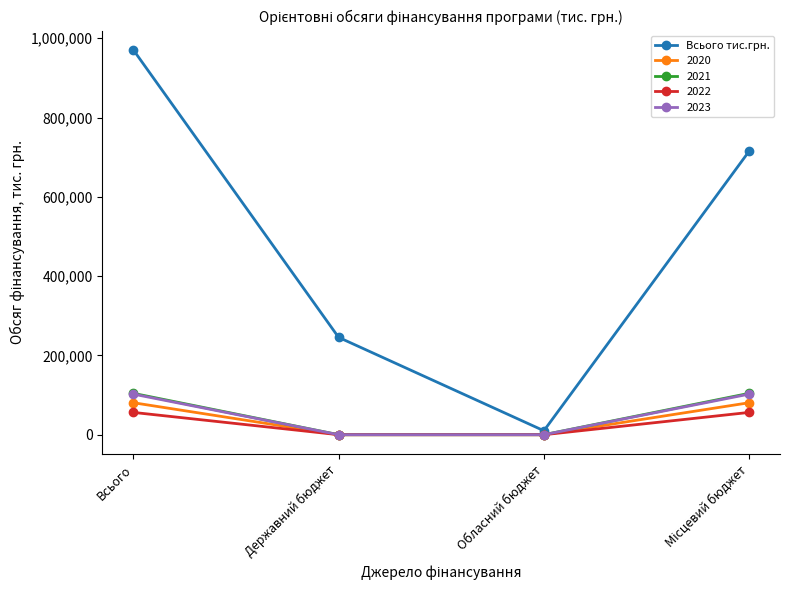

Between Всього and Державний бюджет, which series saw the biggest shift?

Всього тис.грн.